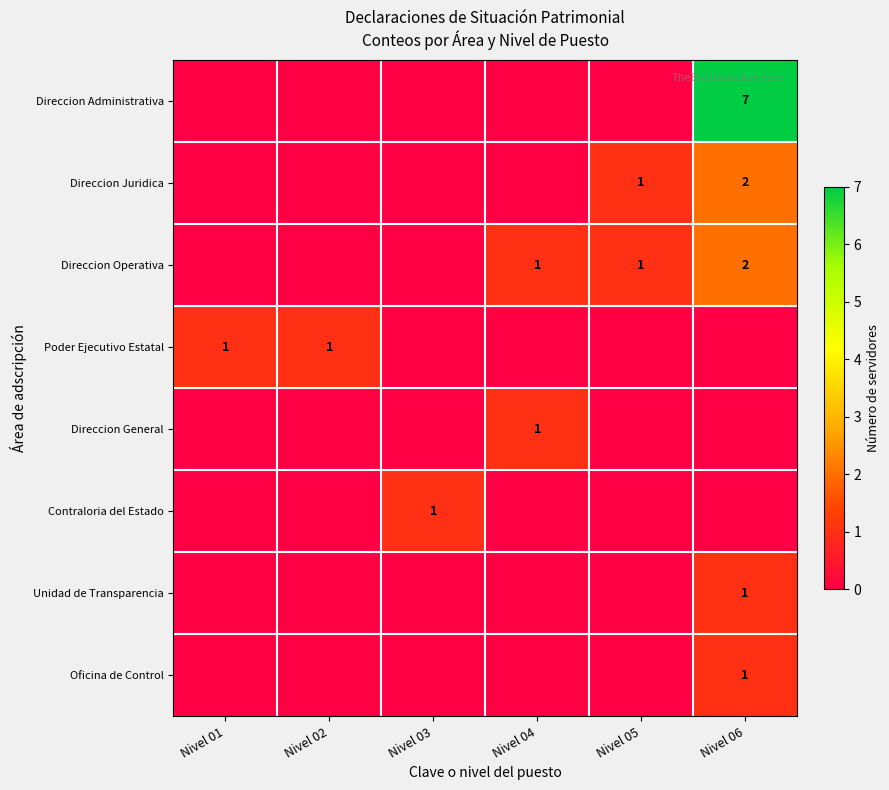

The Direccion Operativa series shows 0 at Nivel 04. True or false?

False